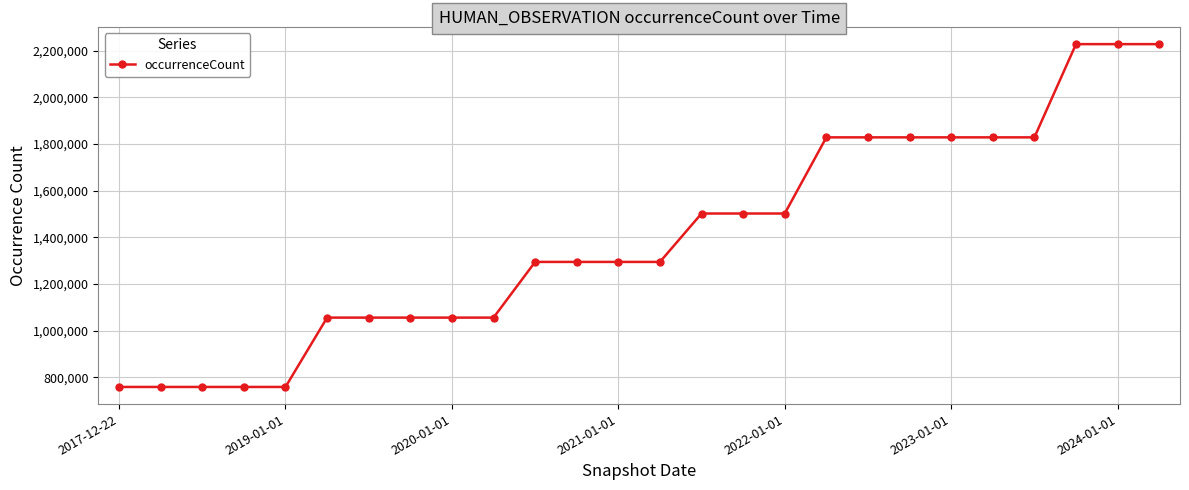

What is the greatest value displayed?

2228313